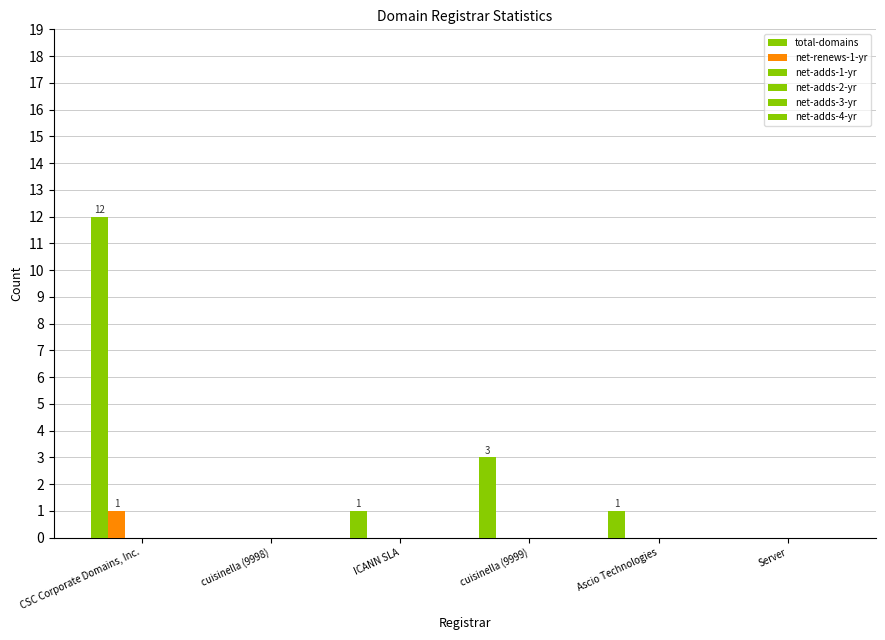

What is the difference between the maximum and minimum values in the total-domains series?

12